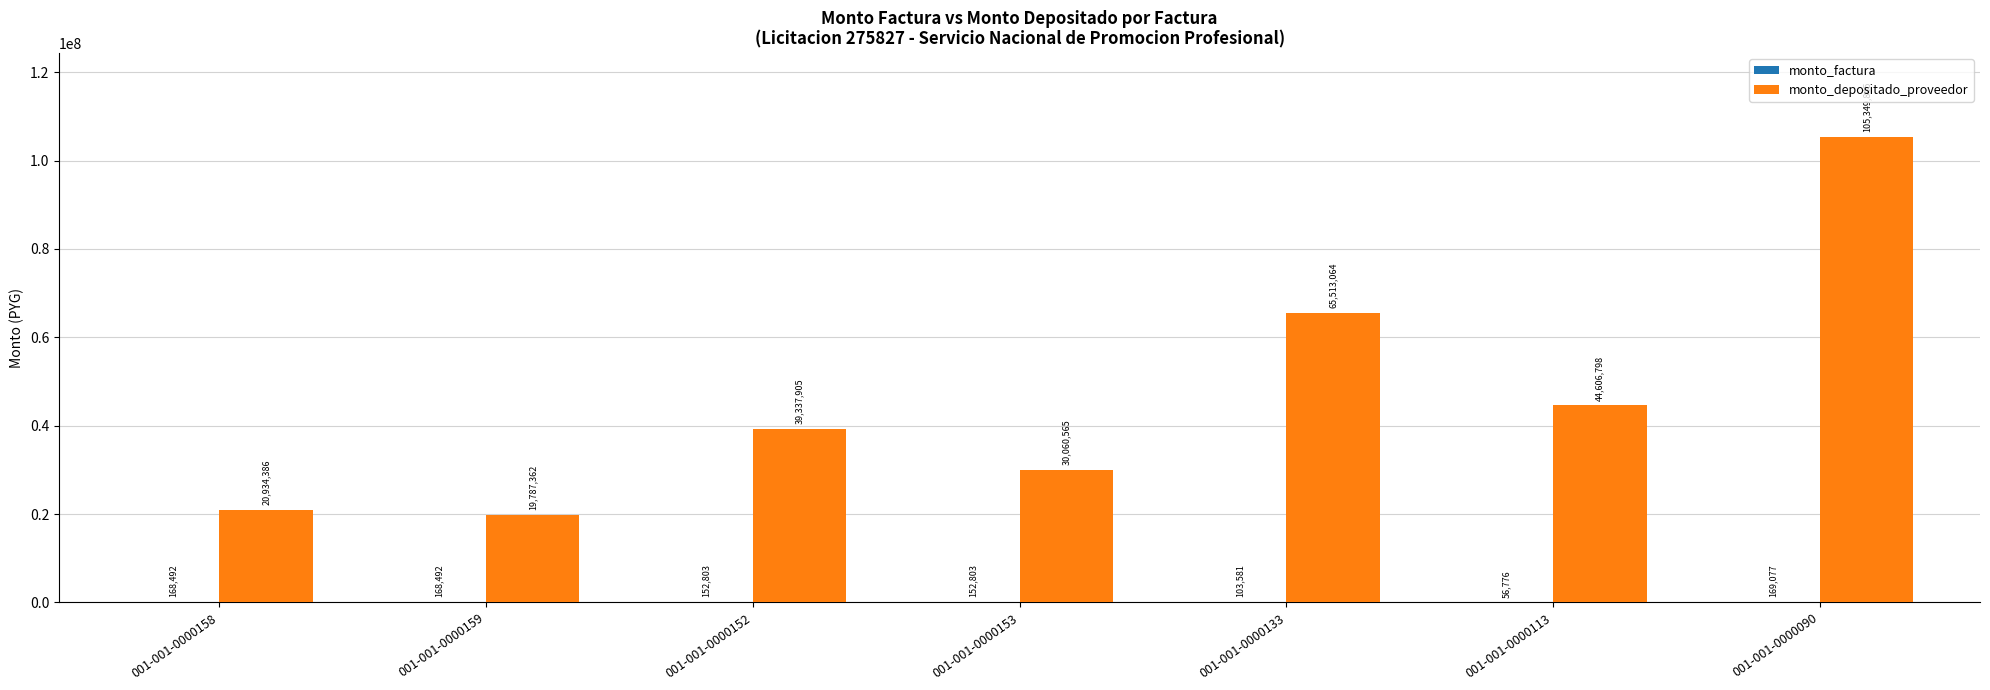

What is the sum of the monto_depositado_proveedor values at 001-001-0000152 and 001-001-0000133?

104850969